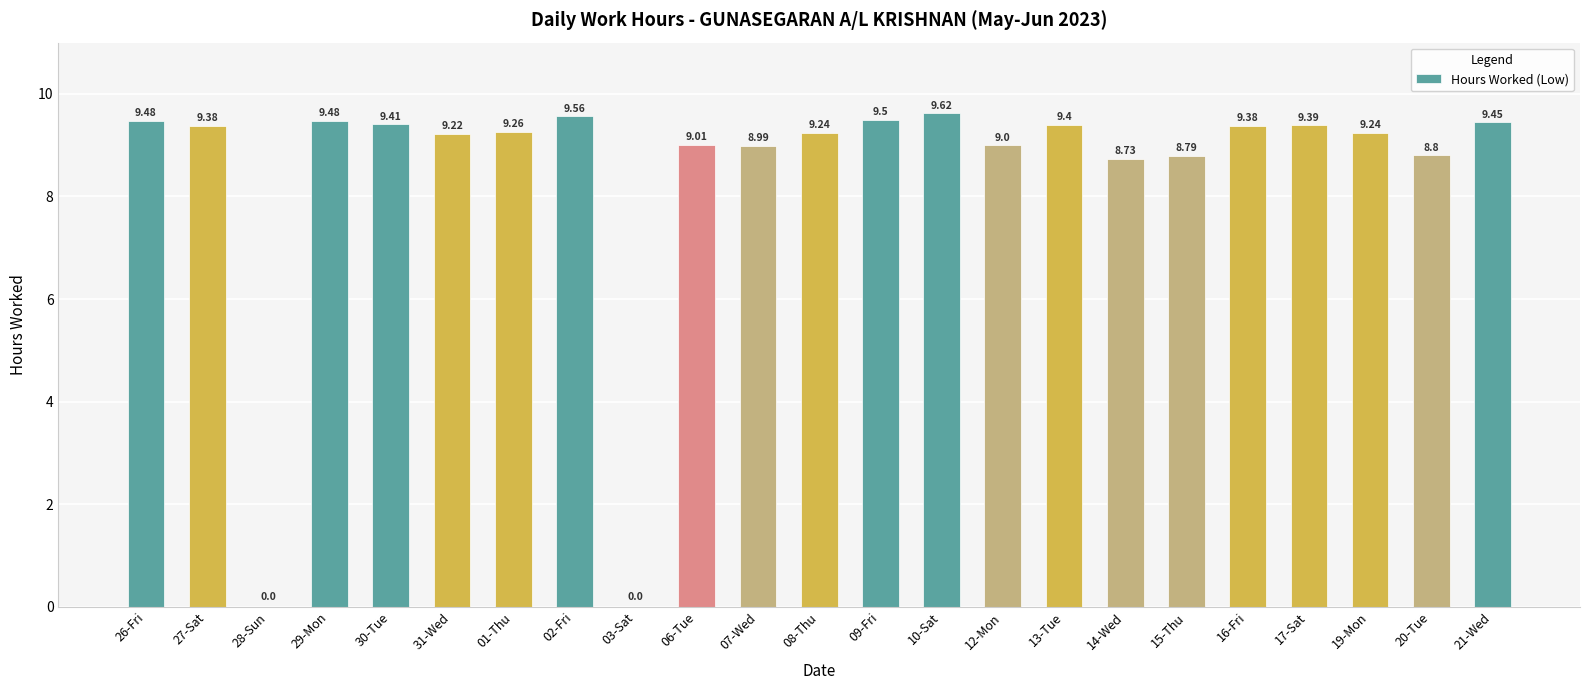

Is it true that the value at 27-Sat is 9.4?

True